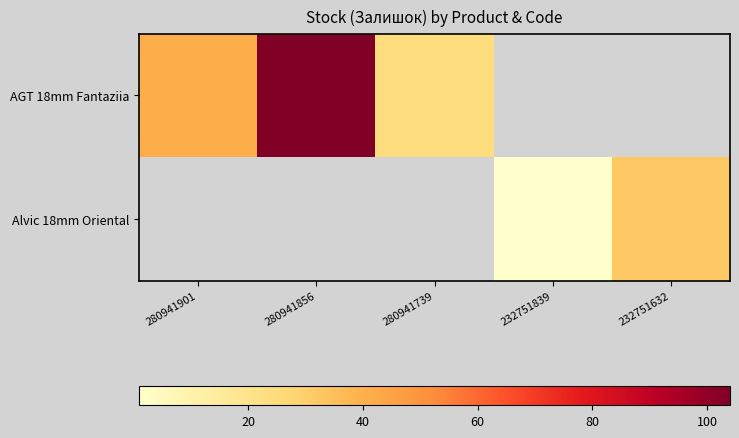

At which category does the chart reach its minimum across all series?

232751839